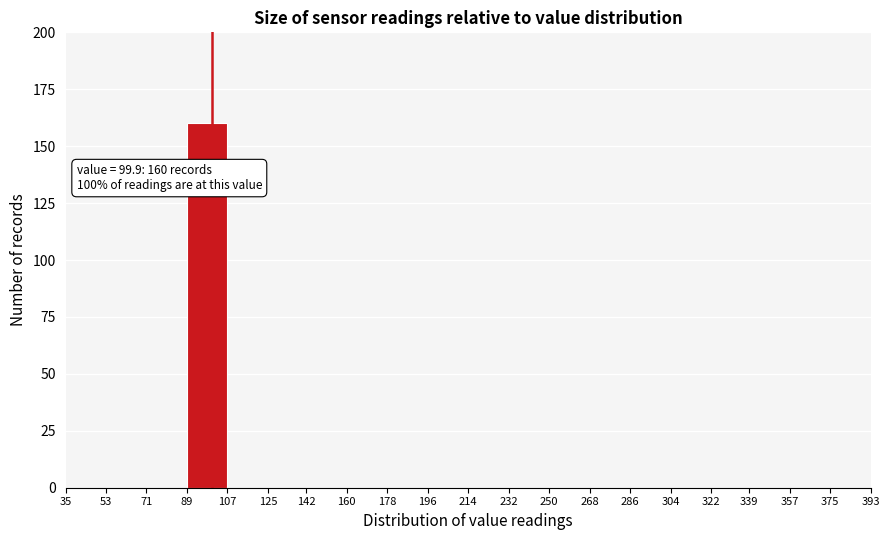

Over which range of the x-axis is the bar tallest?

89 to 107